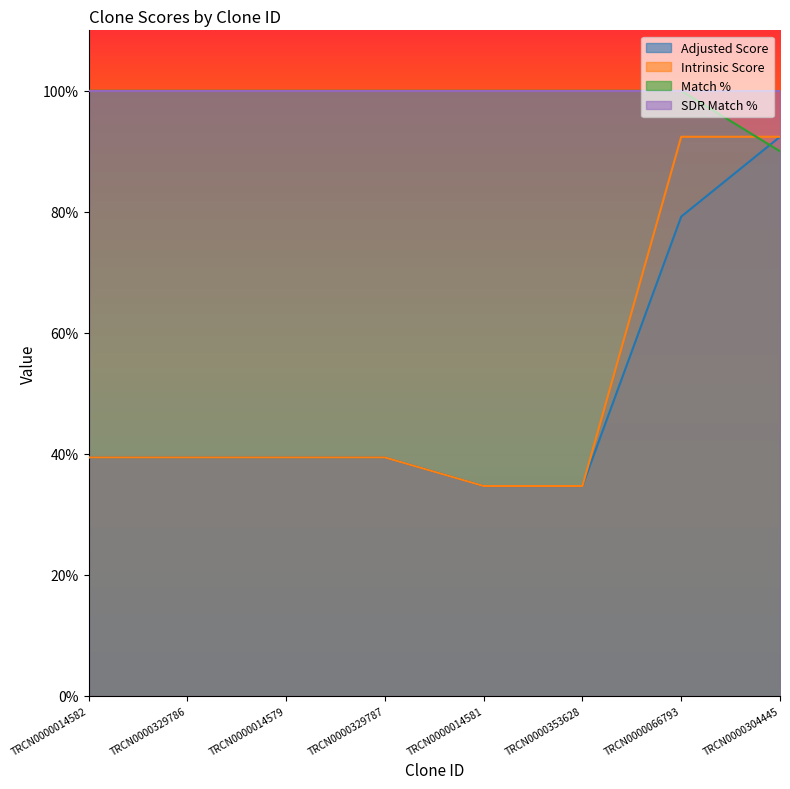

At how many categories does at least one series exceed 48?

8